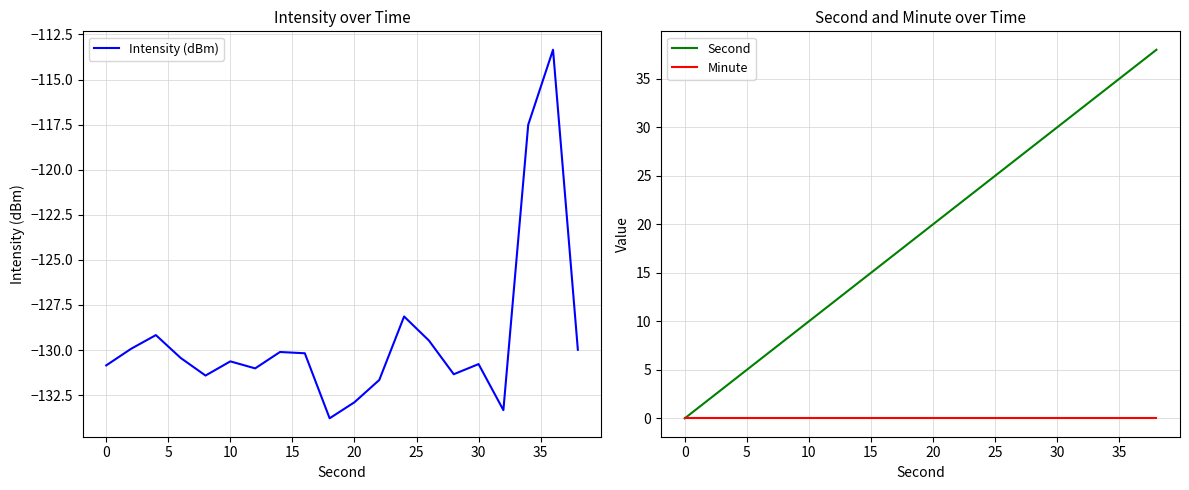

Which series has the widest spread of values?

Second